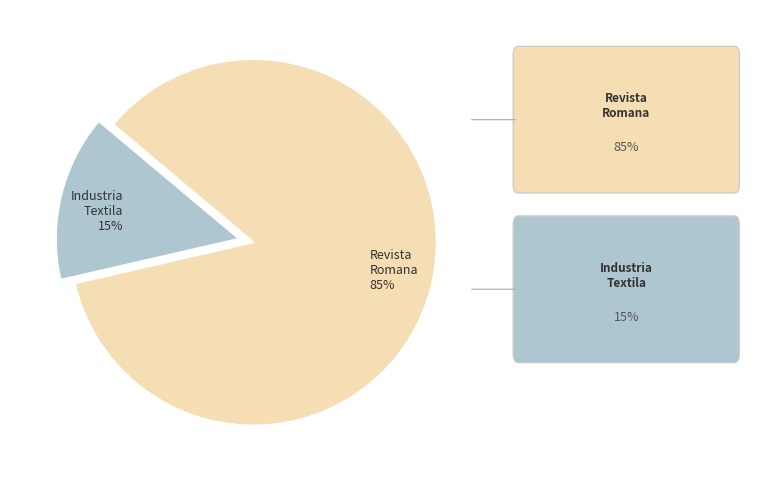

To the nearest percent, what portion does Revista Romana 85% represent?

85%